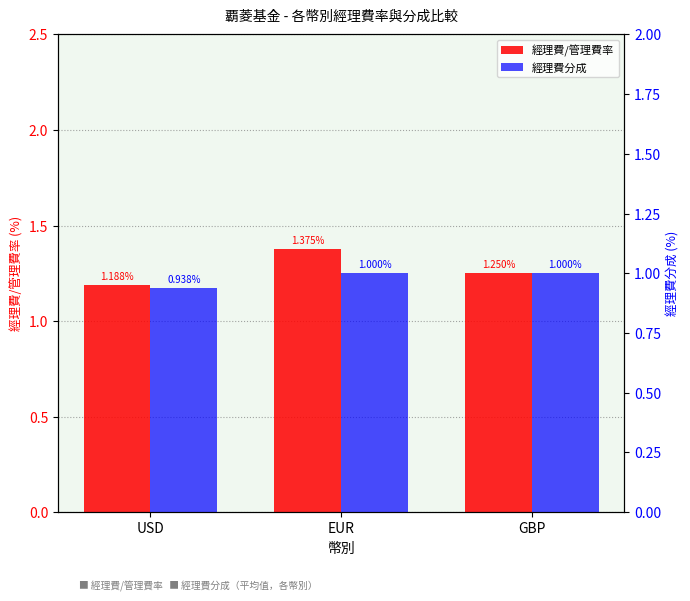

Reading left to right, list all the values displayed in this chart.

經理費/管理費率: USD=1.2	EUR=1.4	GBP=1.2
經理費分成: USD=0.9	EUR=1.0	GBP=1.0